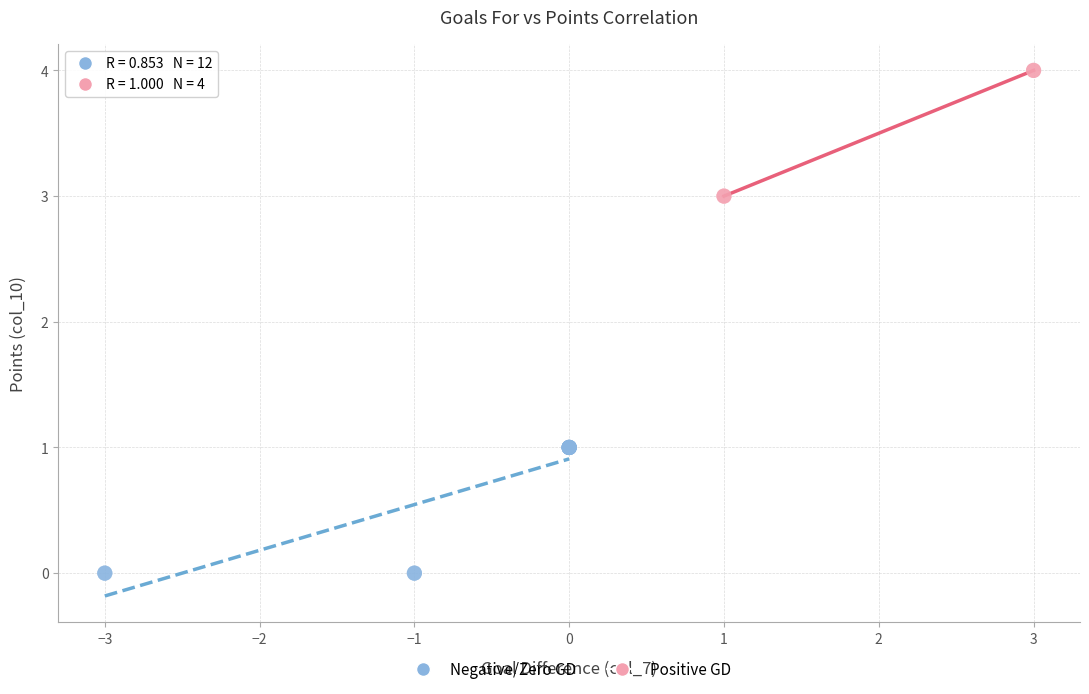

Which series has the widest spread of Y values?

Negative/Zero GD